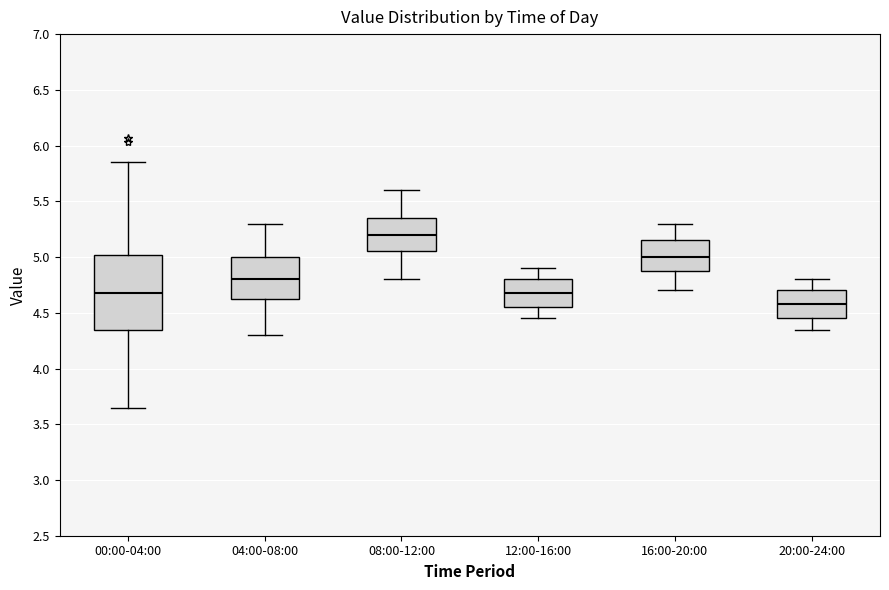

Where is the upper edge of the box for 12:00-16:00 on the y-axis? The values are not printed on the chart, so give them approximately, as read against the axis.

4.80